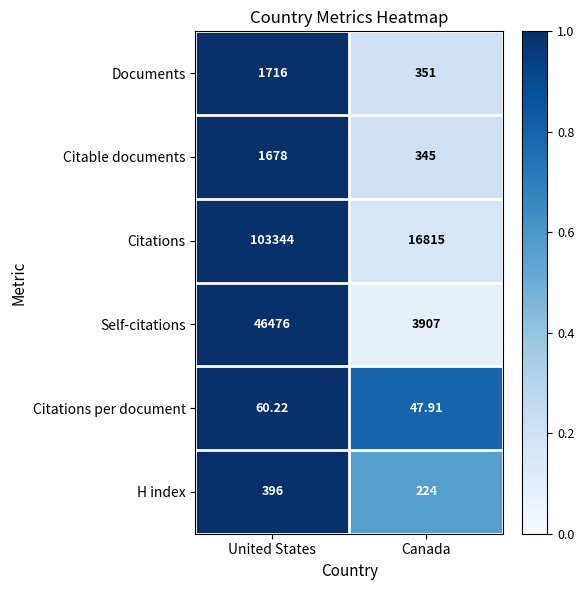

Is the value of Documents at Canada greater than the value of Citations at United States?

No